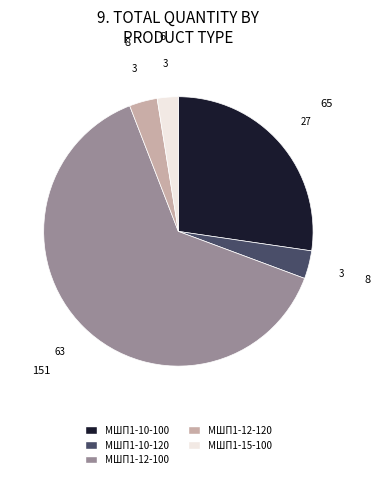

What is the majority slice?

МШП1-12-100